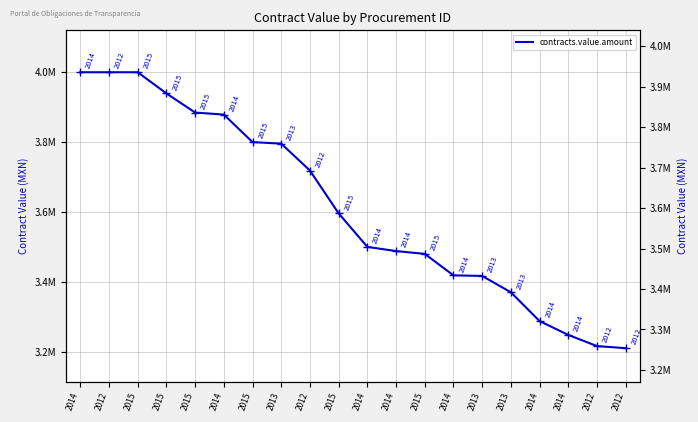

Rank the categories by value from highest to lowest.

2014, 2012, 2015, 2015, 2015, 2014, 2015, 2013, 2012, 2015, 2014, 2014, 2015, 2014, 2013, 2013, 2014, 2014, 2012, 2012